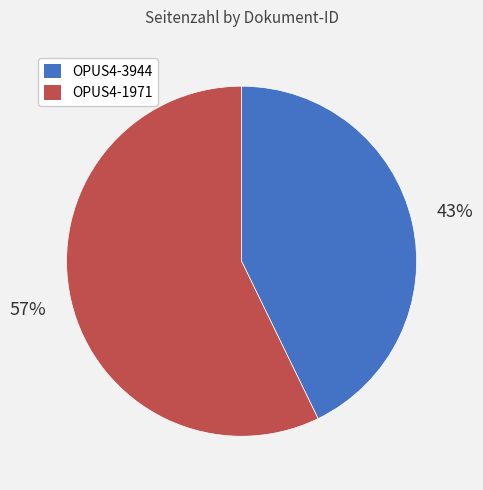

Rank the categories by value from highest to lowest.

OPUS4-1971, OPUS4-3944